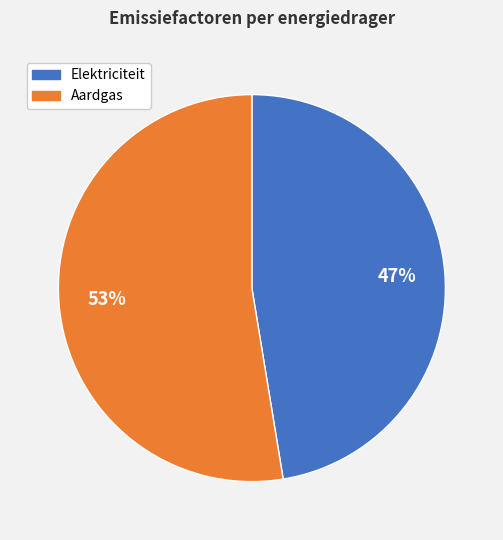

Which category has the smallest portion of the pie?

Elektriciteit